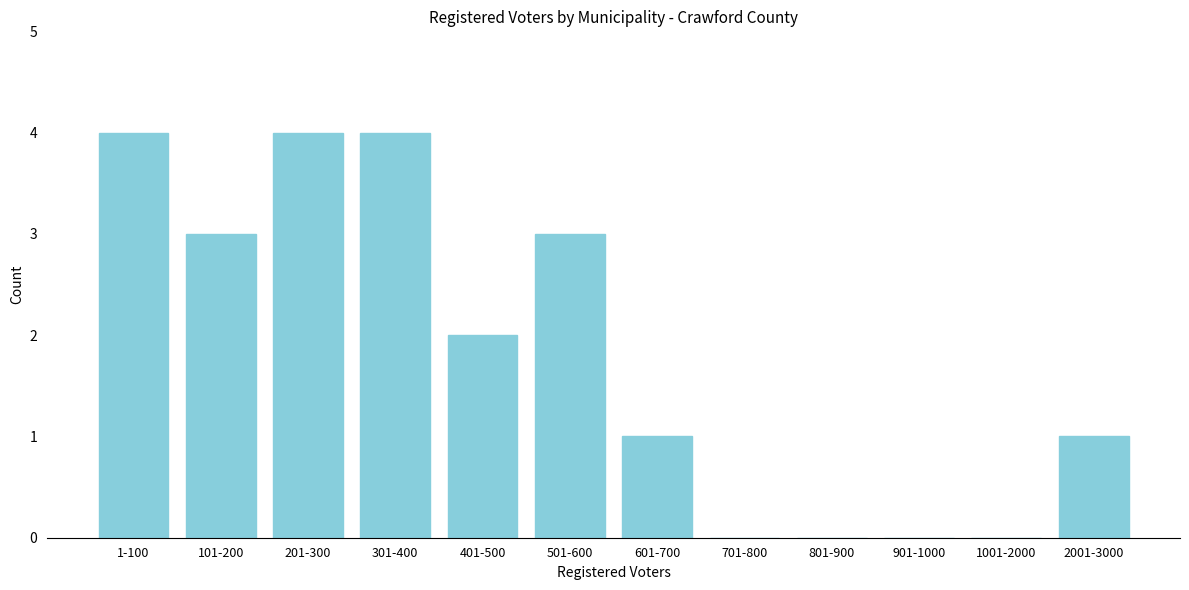

Reading left to right, extract all data points from this chart.

1-100=4	101-200=3	201-300=4	301-400=4	401-500=2	501-600=3	601-700=1	701-800=0	801-900=0	901-1000=0	1001-2000=0	2001-3000=1